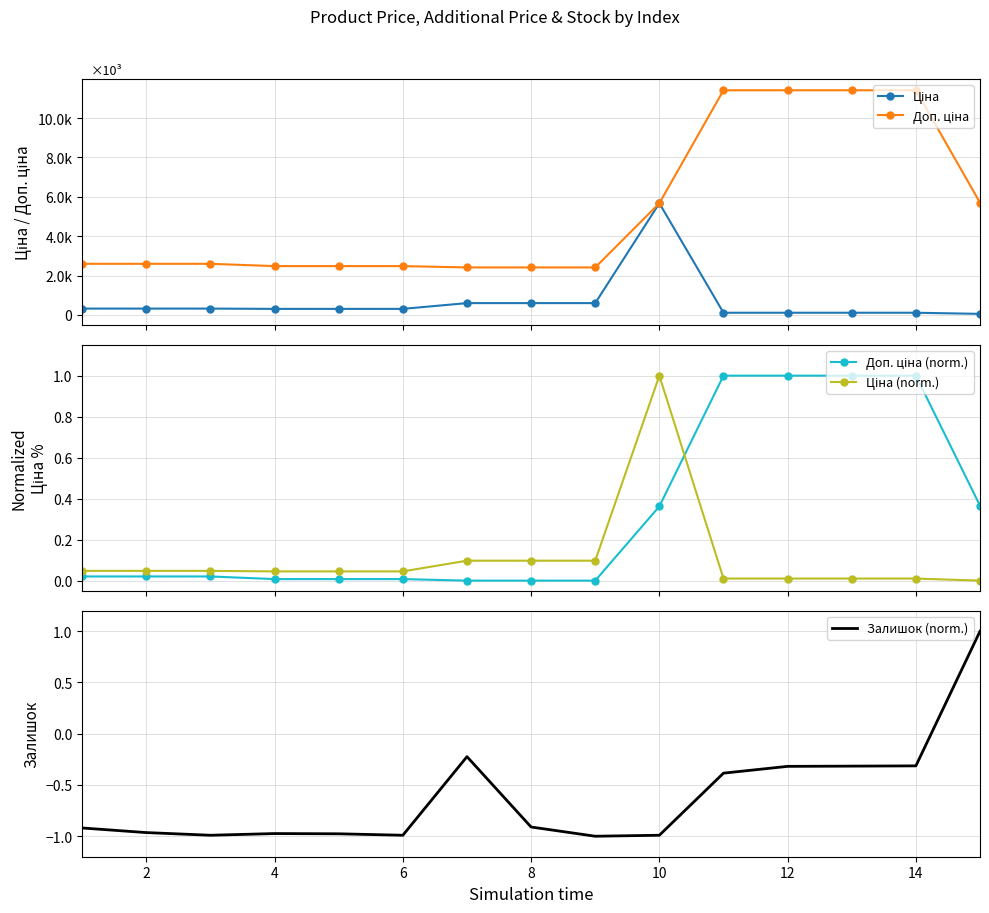

What is the maximum value for Залишок (norm.)?

1.0